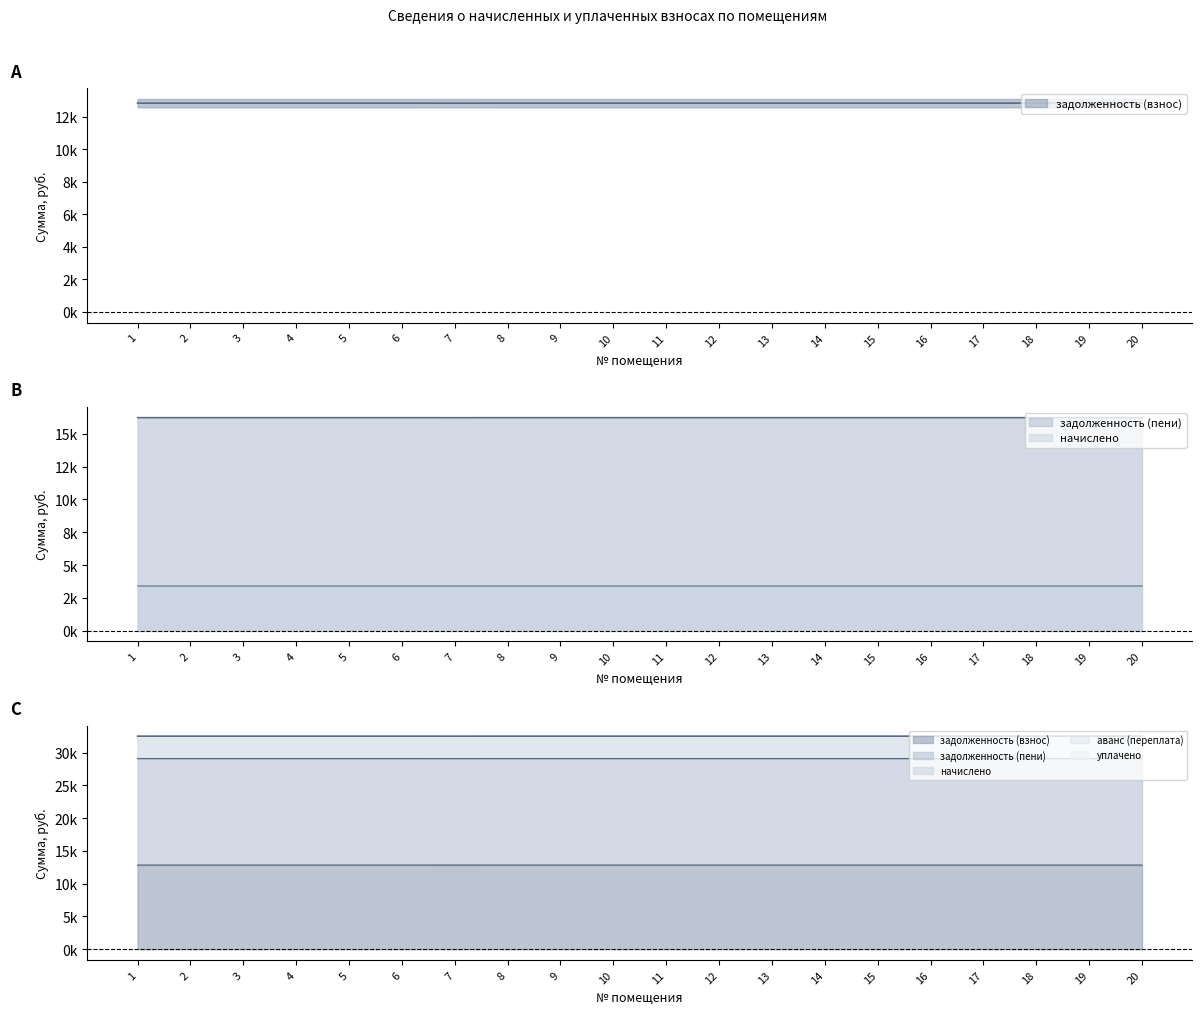

Reading left to right, what are all the values shown in this chart?

задолженность (взнос): 1=12840	2=12840	3=12840	4=12840	5=12840	6=12840	7=12839	8=12840	9=12840	10=12840	11=12840	12=12840	13=12840	14=12840	15=12840	16=12840	17=12840	18=12840	19=12840	20=12840
задолженность (пени): 1=16242	2=16242	3=16242	4=16242	5=16242	6=16242	7=16241	8=16242	9=16242	10=16242	11=16242	12=16242	13=16242	14=16242	15=16242	16=16242	17=16242	18=16242	19=16242	20=16242
начислено: 1=3402	2=3402	3=3402	4=3402	5=3402	6=3402	7=3402	8=3402	9=3402	10=3402	11=3402	12=3402	13=3402	14=3402	15=3402	16=3402	17=3402	18=3402	19=3402	20=3402
аванс (переплата): 1=0	2=0	3=0	4=0	5=0	6=0	7=0	8=0	9=0	10=0	11=0	12=0	13=0	14=0	15=0	16=0	17=0	18=0	19=0	20=0
уплачено: 1=0	2=0	3=0	4=0	5=0	6=0	7=0	8=0	9=0	10=0	11=0	12=0	13=0	14=0	15=0	16=0	17=0	18=0	19=0	20=0